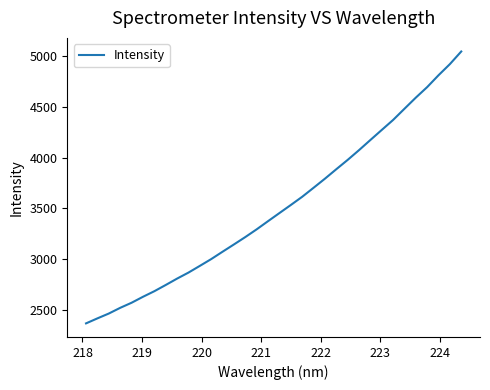

What is the greatest value displayed?

5047.1